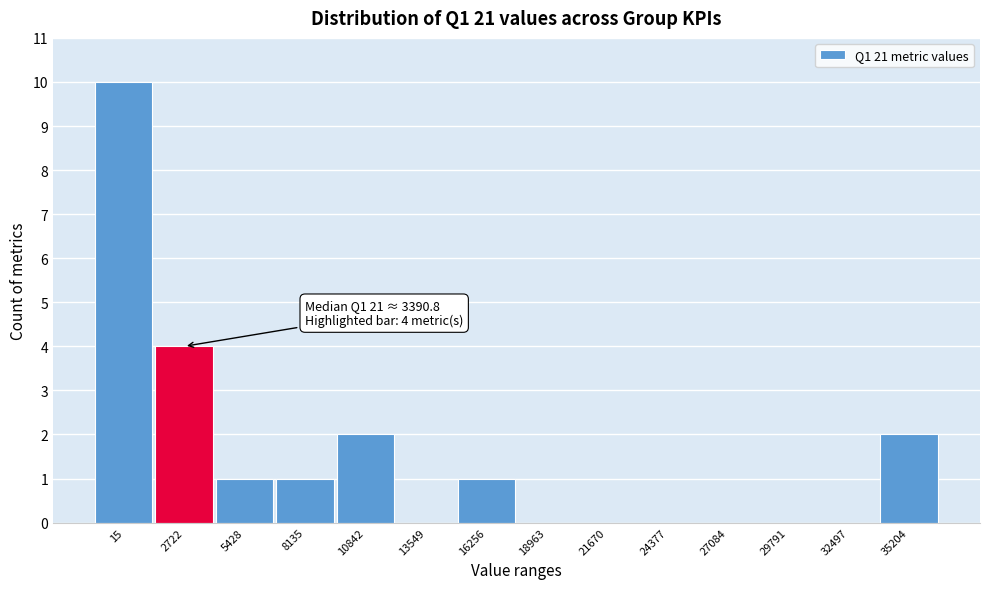

Reading left to right, extract all data points from this chart.

15=10	2722=4	5428=1	8135=1	10842=2	13549=0	16256=1	18963=0	21670=0	24377=0	27084=0	29791=0	32497=0	35204=2